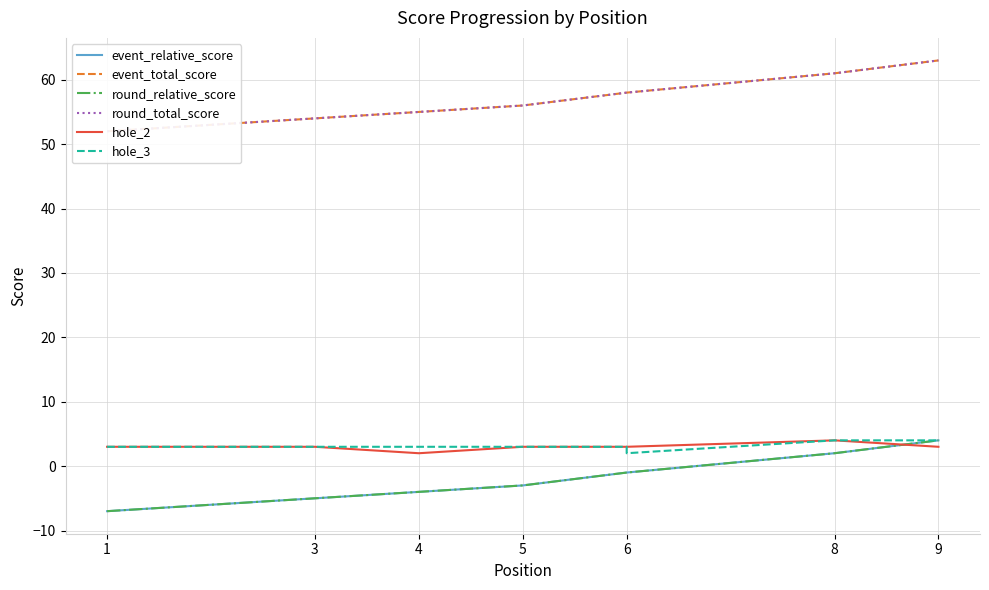

True or false: hole_3 and event_relative_score intersect in this chart.

False